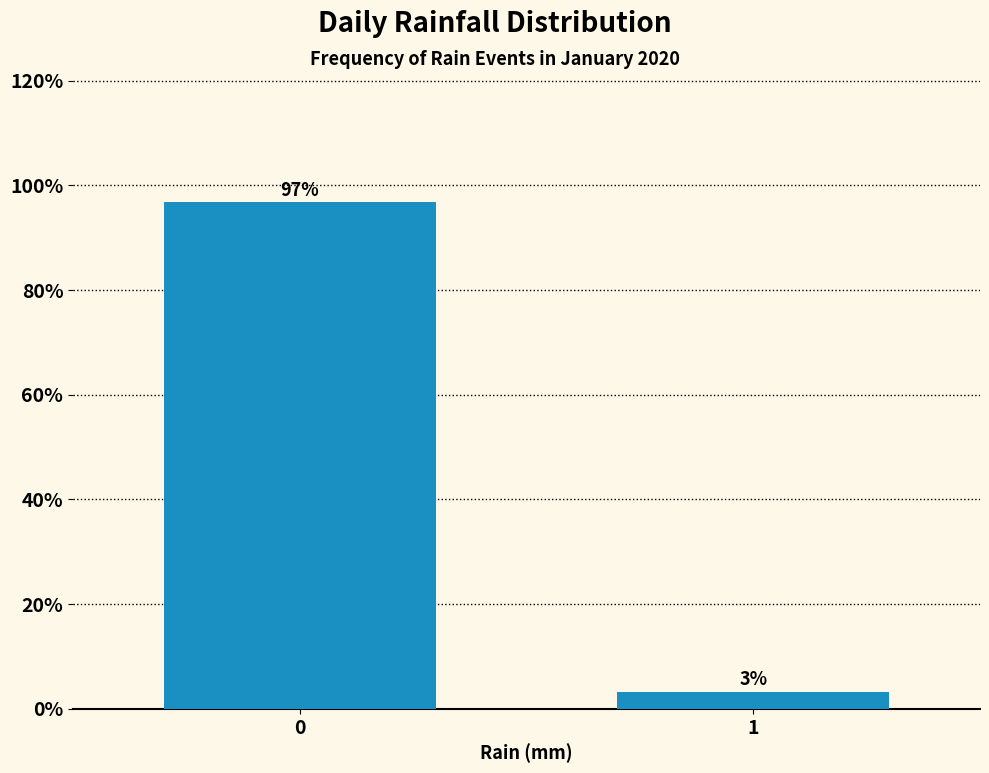

The value at 0 is 96.8. True or false?

True